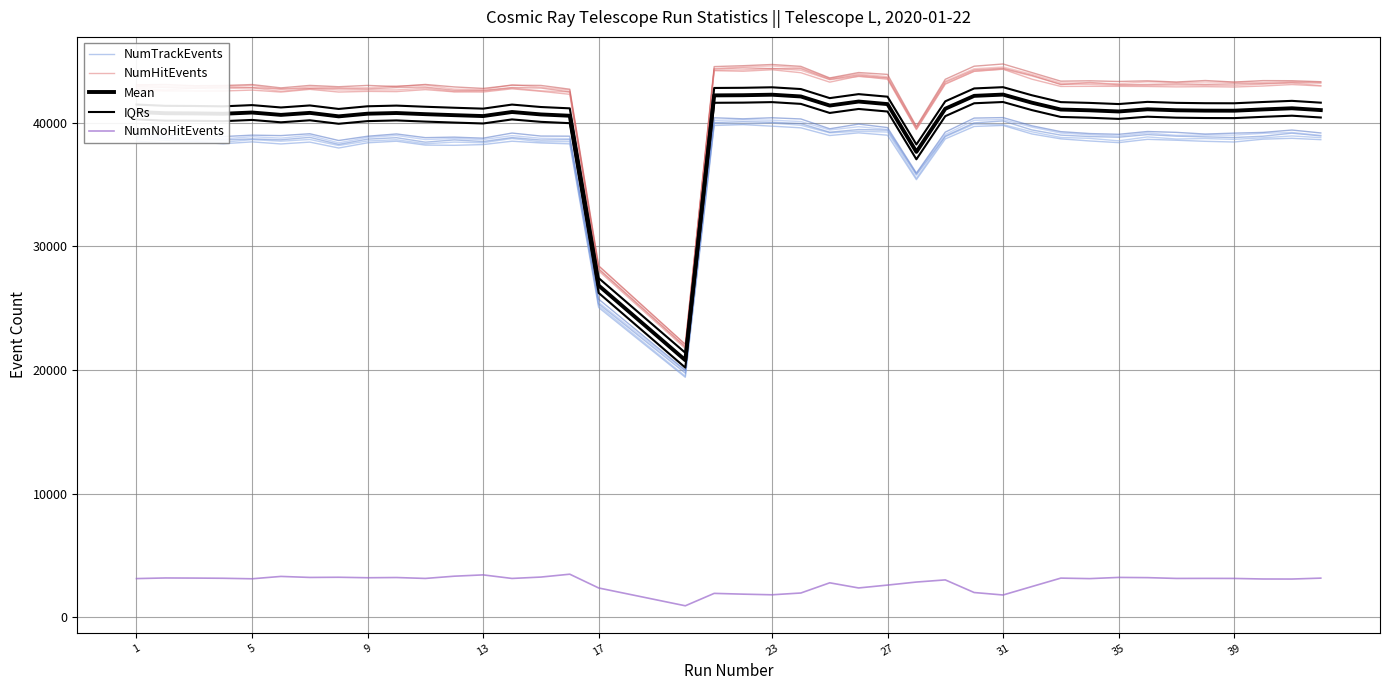

True or false: IQRs has a value of 41683.0 at 37.

True